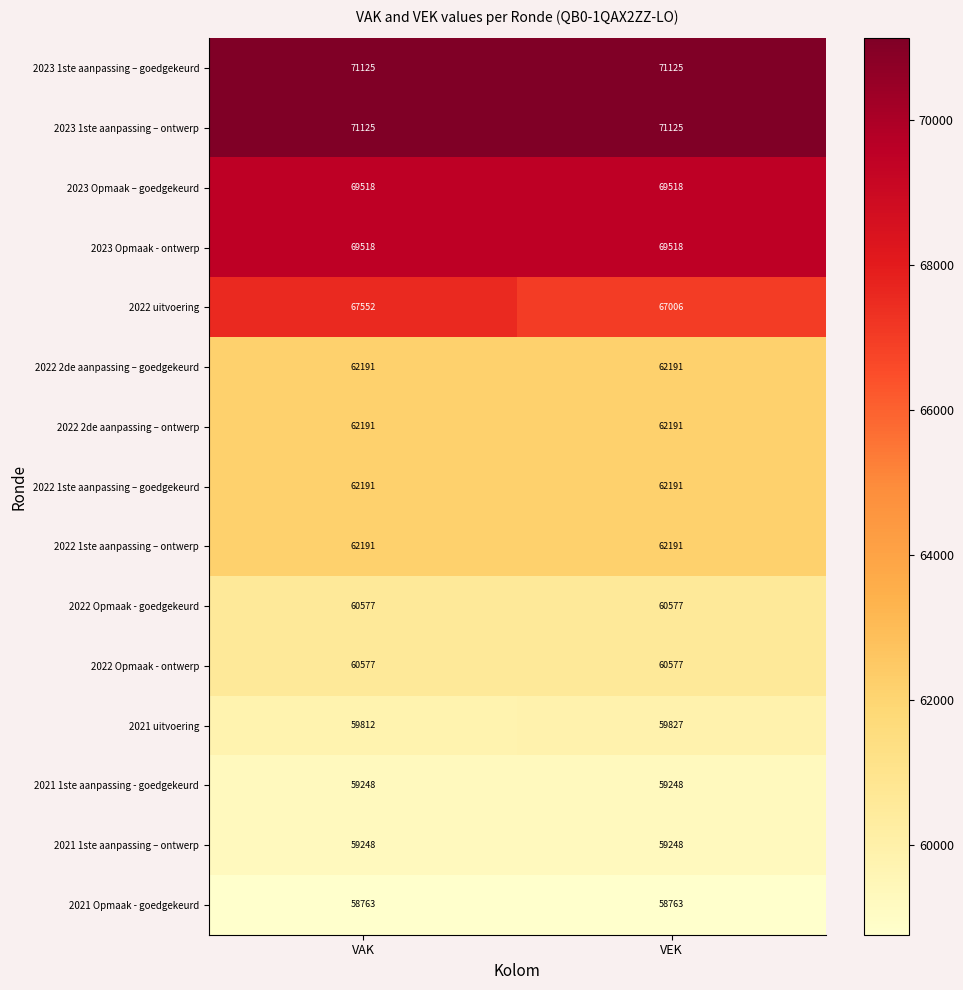

Is the value of 2021 1ste aanpassing – ontwerp at VEK greater than the value of 2023 1ste aanpassing – goedgekeurd at VAK?

No